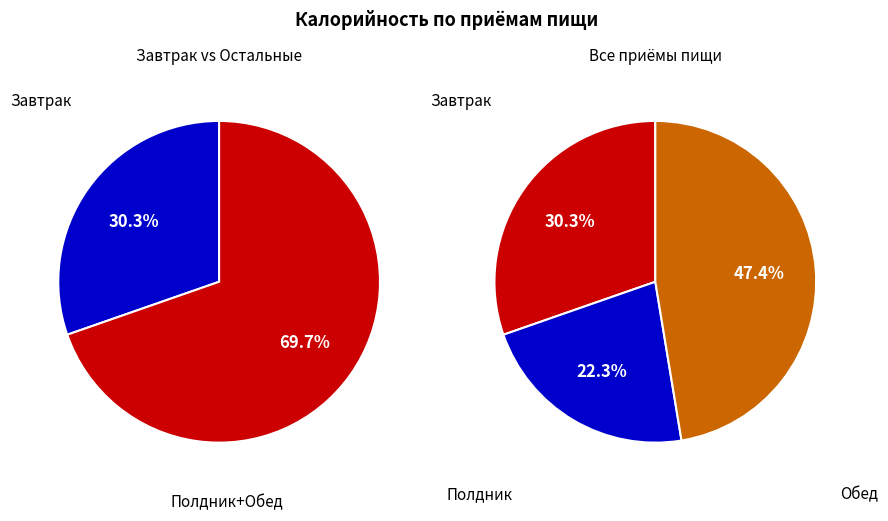

Which category has the biggest portion of the pie?

Обед